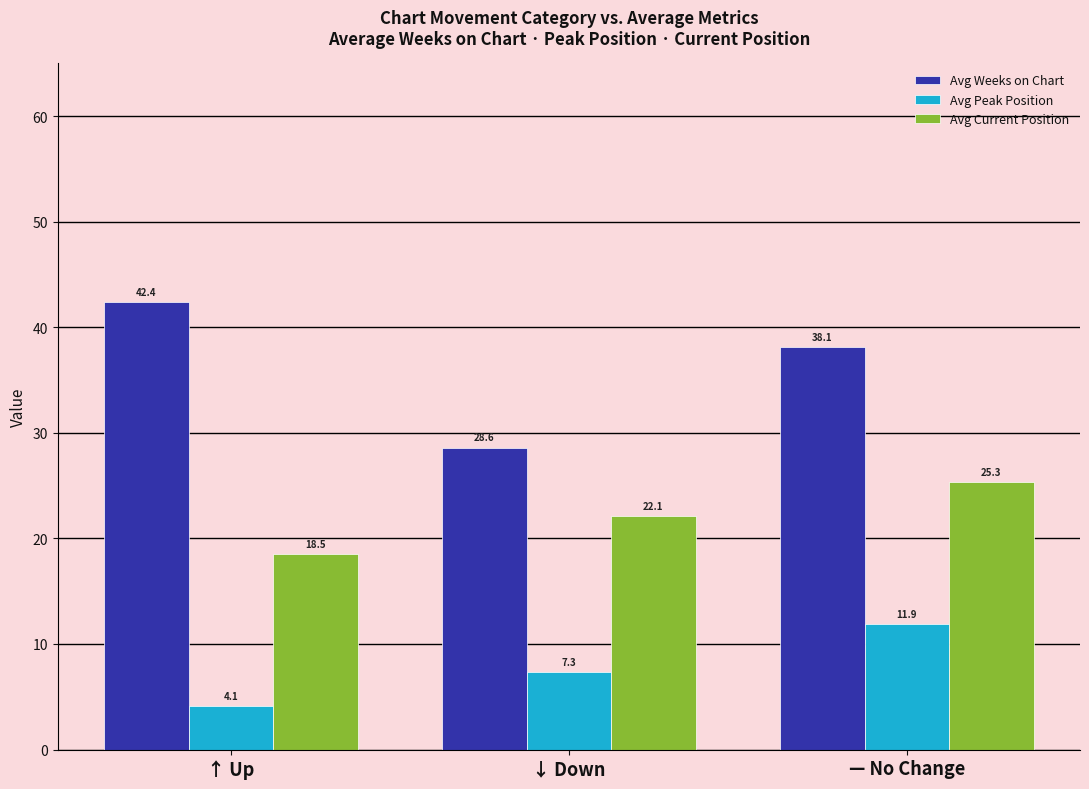

Reading right to left, extract all data points from this chart.

Avg Weeks on Chart: — No Change=38.1	↓ Down=28.6	↑ Up=42.4
Avg Peak Position: — No Change=11.9	↓ Down=7.3	↑ Up=4.1
Avg Current Position: — No Change=25.3	↓ Down=22.1	↑ Up=18.5